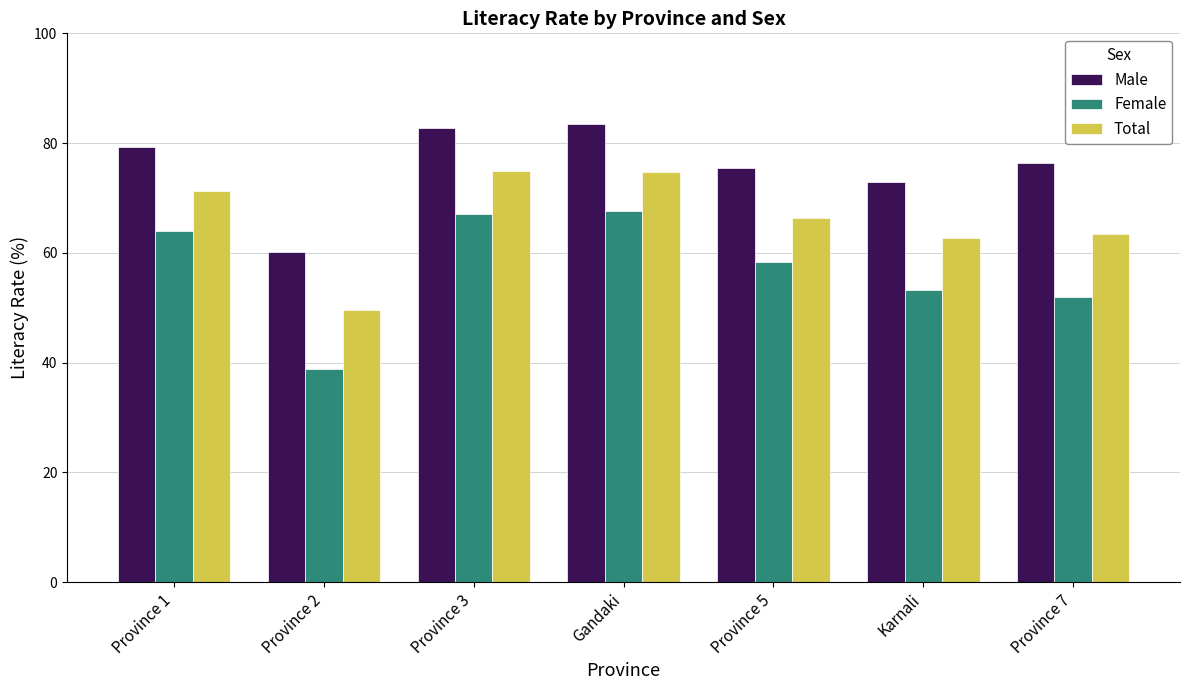

What are all the series names shown in the legend?

Male, Female, Total